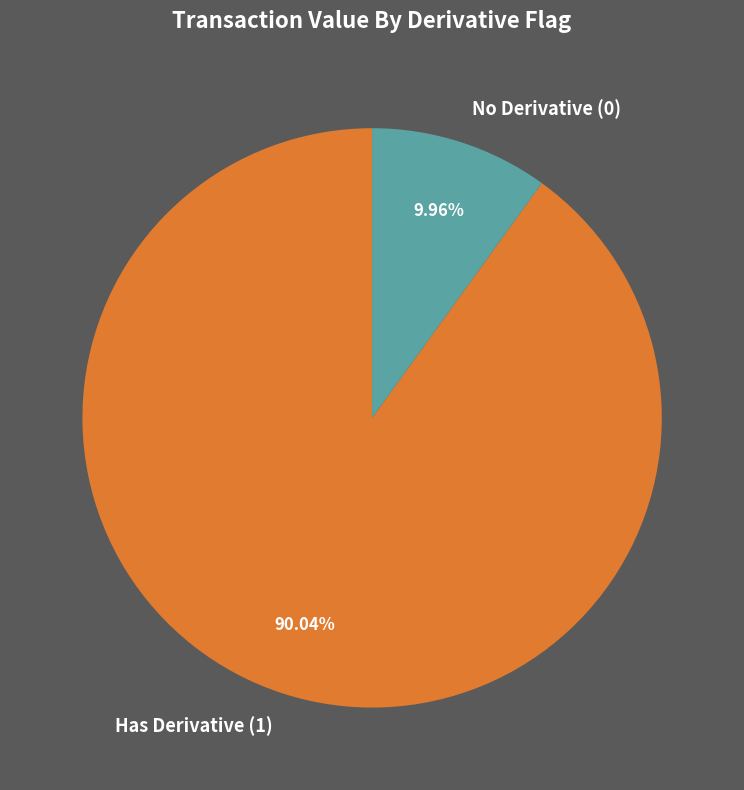

Does any single category account for the majority?

Yes